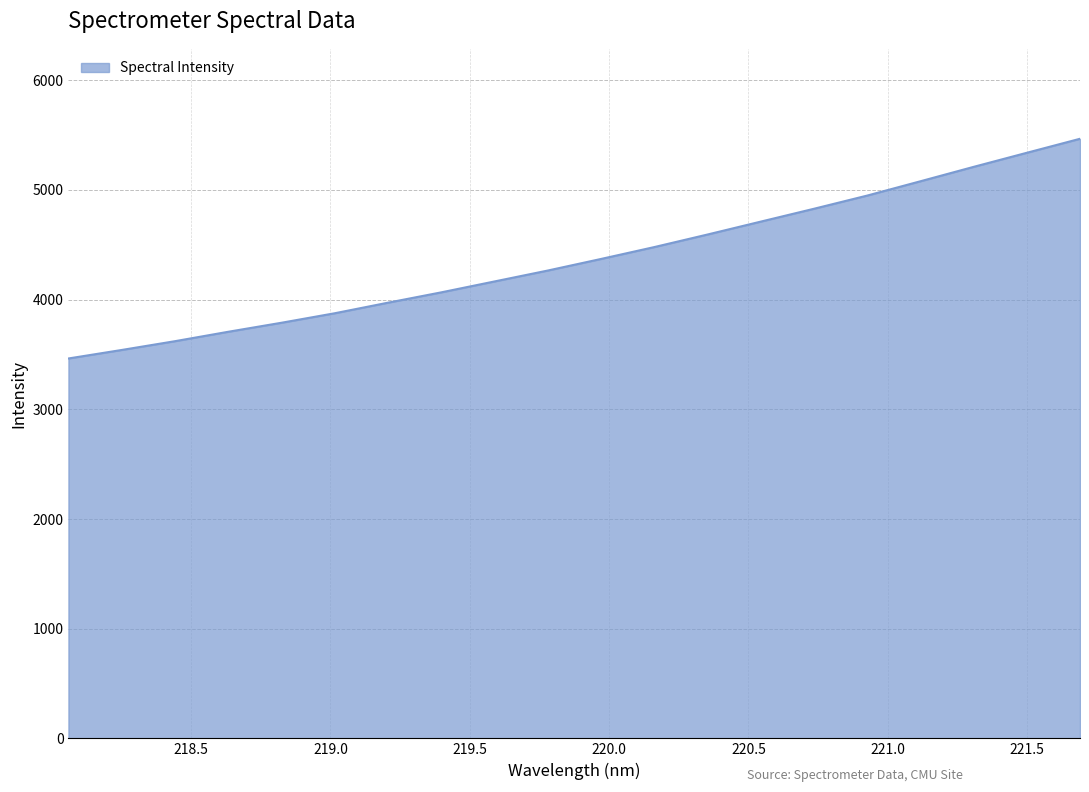

What is the smallest value displayed?

3463.7